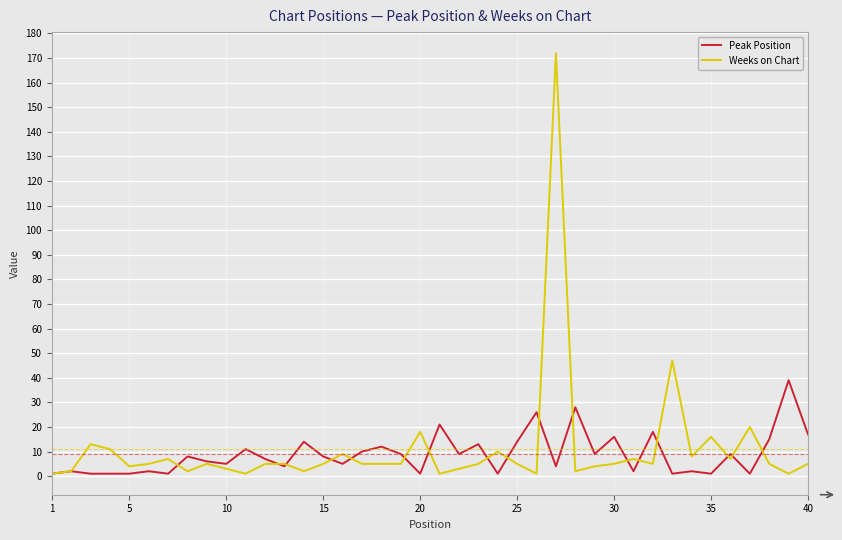

Which series has the widest spread of values?

Weeks on Chart